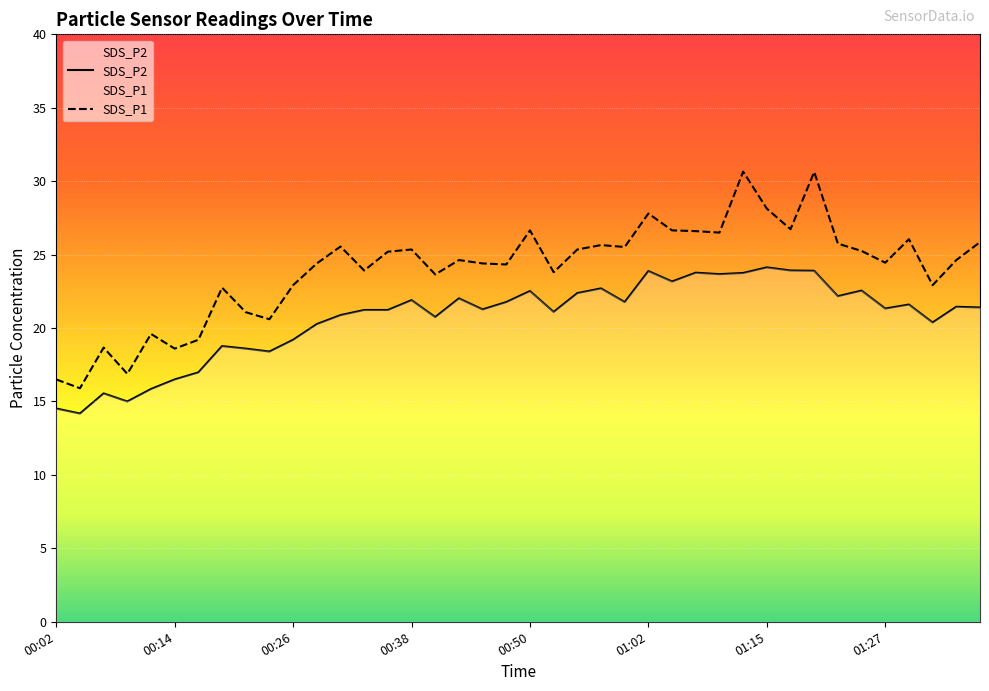

The SDS_P2 series shows 40.7 at 01:02. True or false?

False